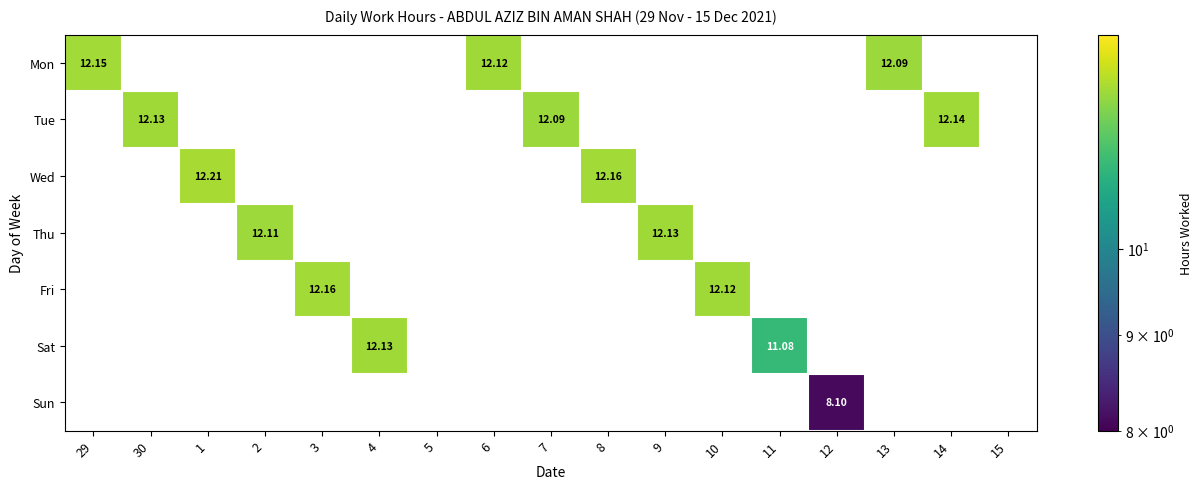

What is the maximum value shown in the chart?

12.2